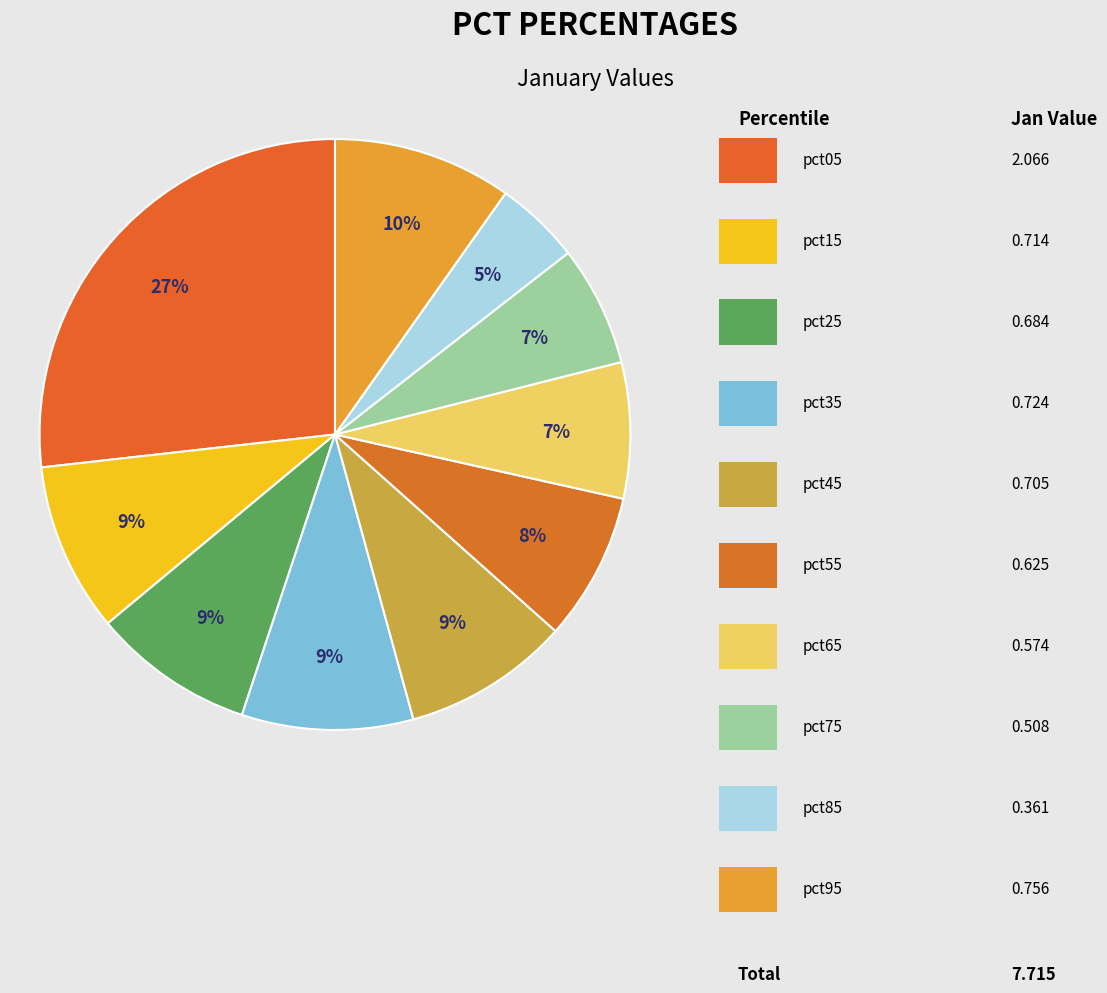

To the nearest percent, what is the difference between the largest and smallest slice percentages?

22%